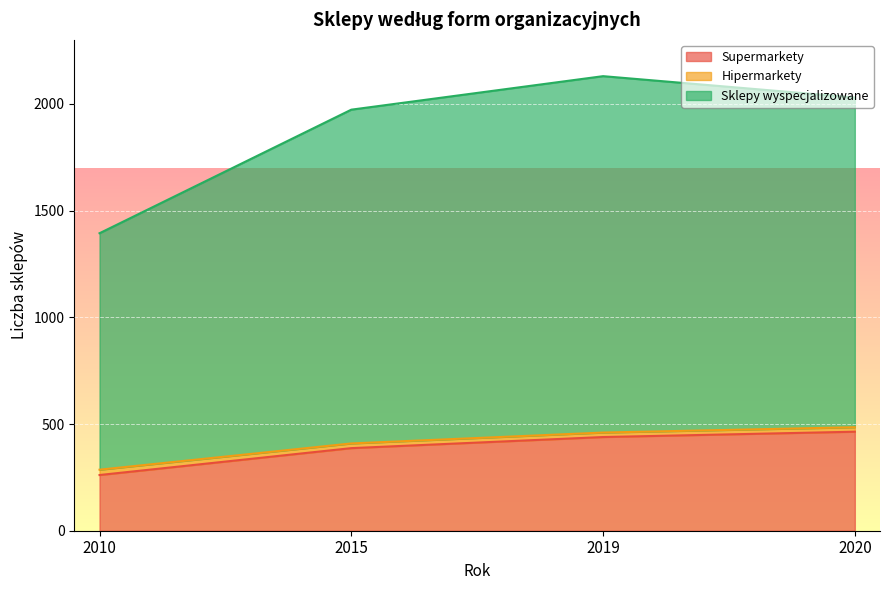

What is the difference between the maximum and minimum values in the Hipermarkety series?

199